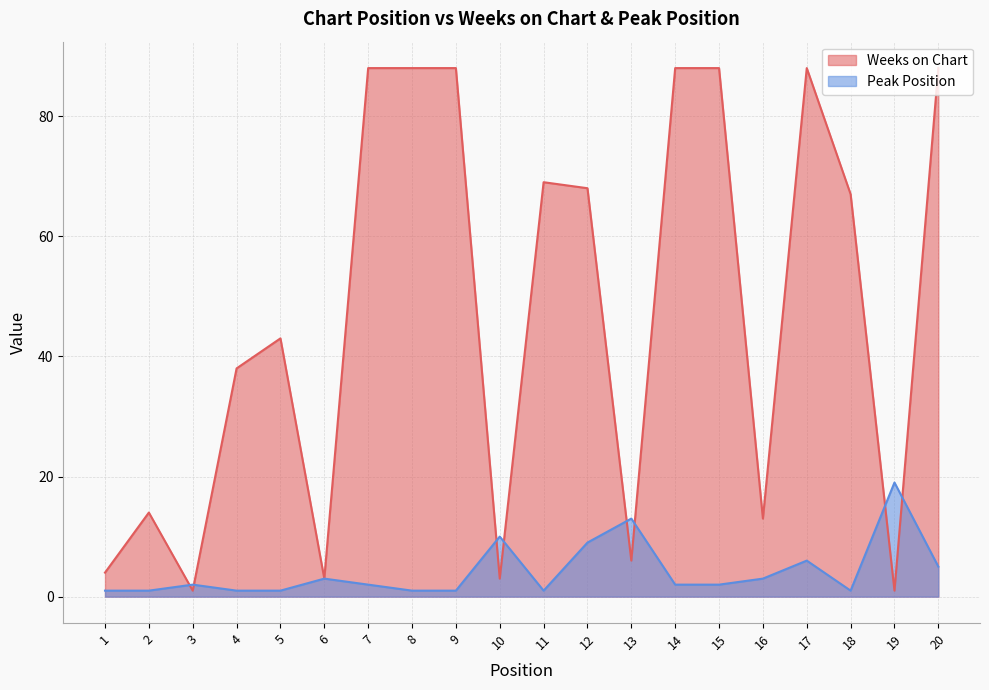

Which series has the widest spread of values?

Weeks on Chart